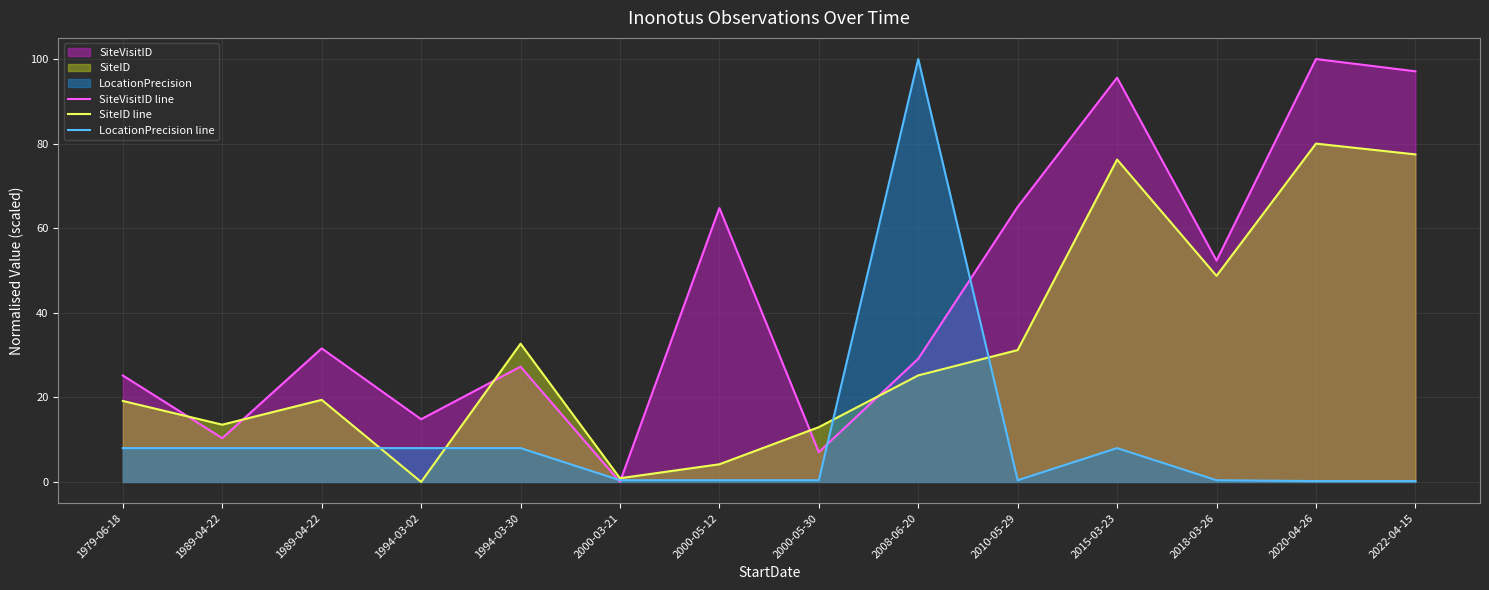

Reading left to right, list all the values displayed in this chart.

SiteVisitID line: 1979-06-18=25.2	1989-04-22=10.3	1989-04-22=31.6	1994-03-02=14.8	1994-03-30=27.3	2000-03-21=0.0	2000-05-12=64.8	2000-05-30=7.0	2008-06-20=29.1	2010-05-29=65.0	2015-03-23=95.6	2018-03-26=52.3	2020-04-26=100.0	2022-04-15=97.1
SiteID line: 1979-06-18=19.2	1989-04-22=13.5	1989-04-22=19.4	1994-03-02=0.0	1994-03-30=32.7	2000-03-21=0.9	2000-05-12=4.2	2000-05-30=13.0	2008-06-20=25.2	2010-05-29=31.2	2015-03-23=76.2	2018-03-26=48.7	2020-04-26=80.0	2022-04-15=77.4
LocationPrecision line: 1979-06-18=8.0	1989-04-22=8.0	1989-04-22=8.0	1994-03-02=8.0	1994-03-30=8.0	2000-03-21=0.4	2000-05-12=0.4	2000-05-30=0.4	2008-06-20=100.0	2010-05-29=0.4	2015-03-23=8.0	2018-03-26=0.4	2020-04-26=0.2	2022-04-15=0.2